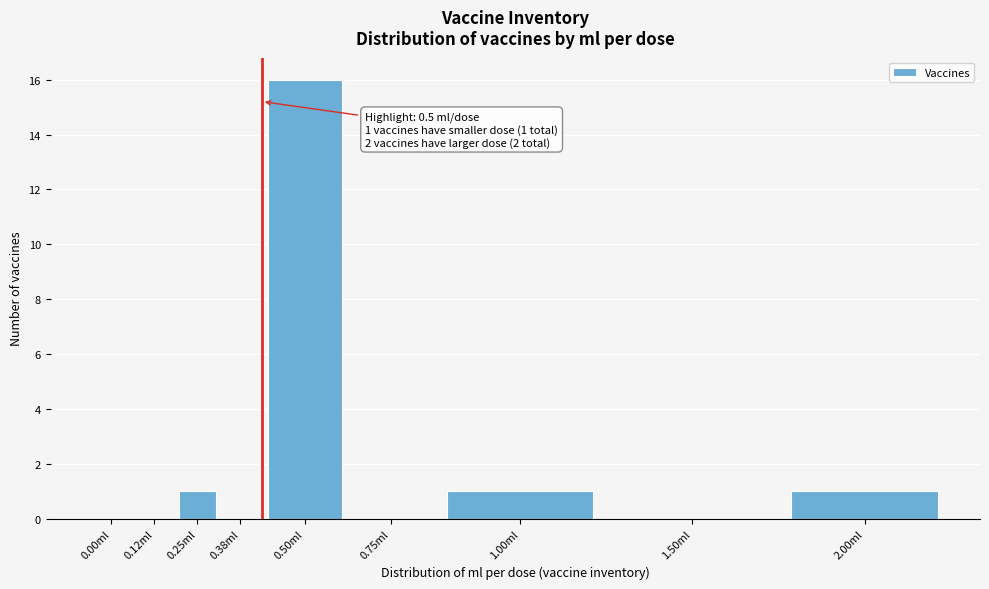

Reading right to left, what are all the values shown in this chart?

2.00ml=1	1.50ml=0	1.00ml=1	0.75ml=0	0.50ml=16	0.38ml=0	0.25ml=1	0.12ml=0	0.00ml=0